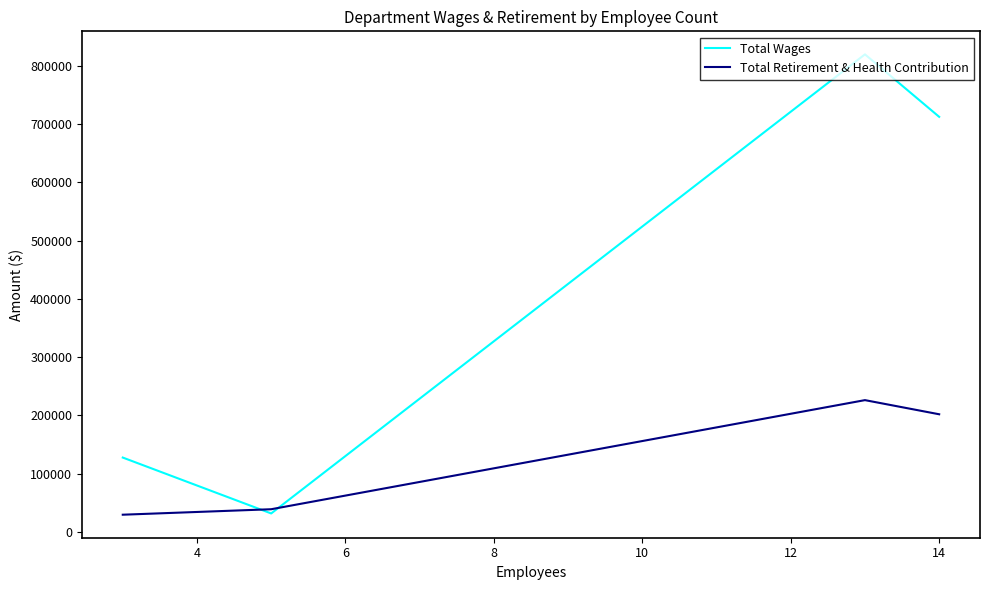

What is the average value of the Total Retirement & Health Contribution series?

124068